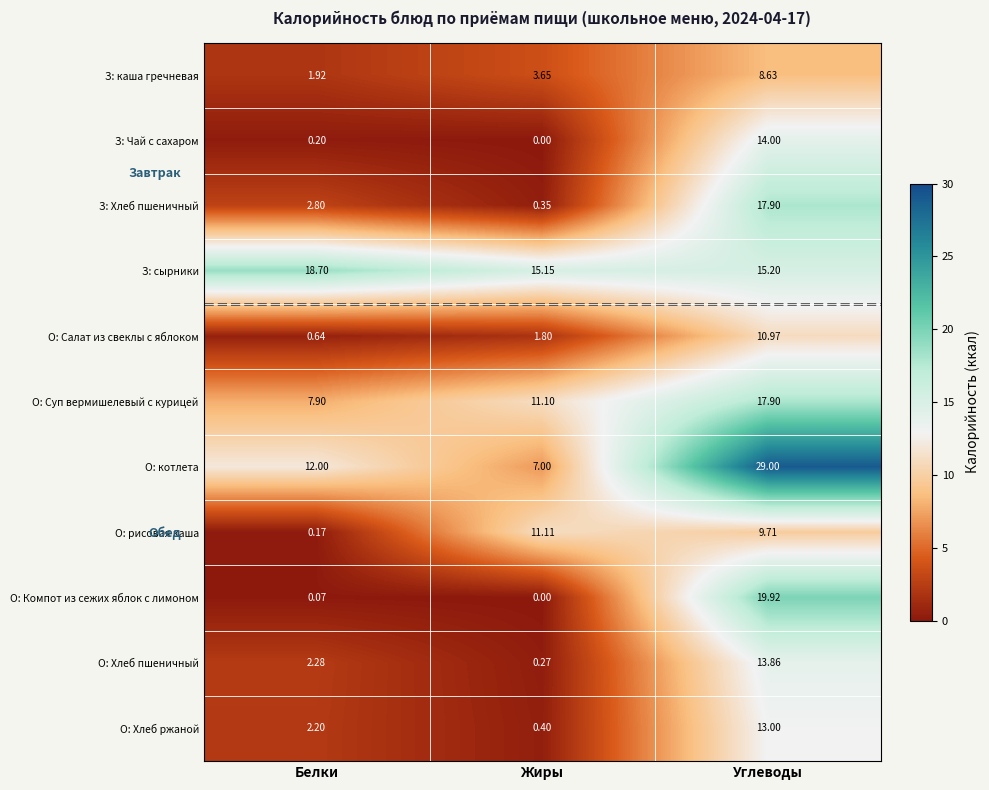

Which series has the largest total across all categories?

З: сырники